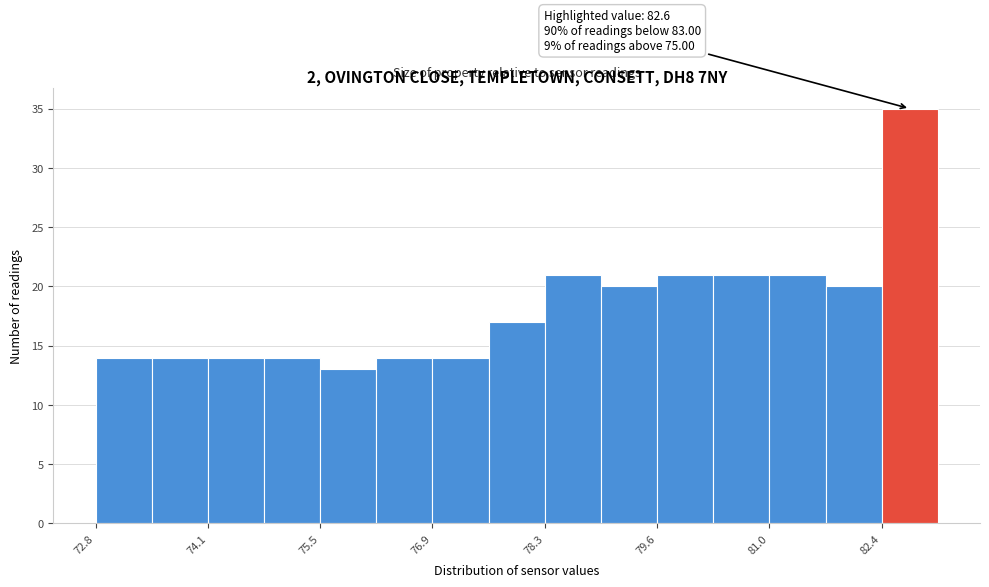

Around what value on the x-axis is the tallest bar? Give the approximate position of its centre, as read against the axis.

82.8